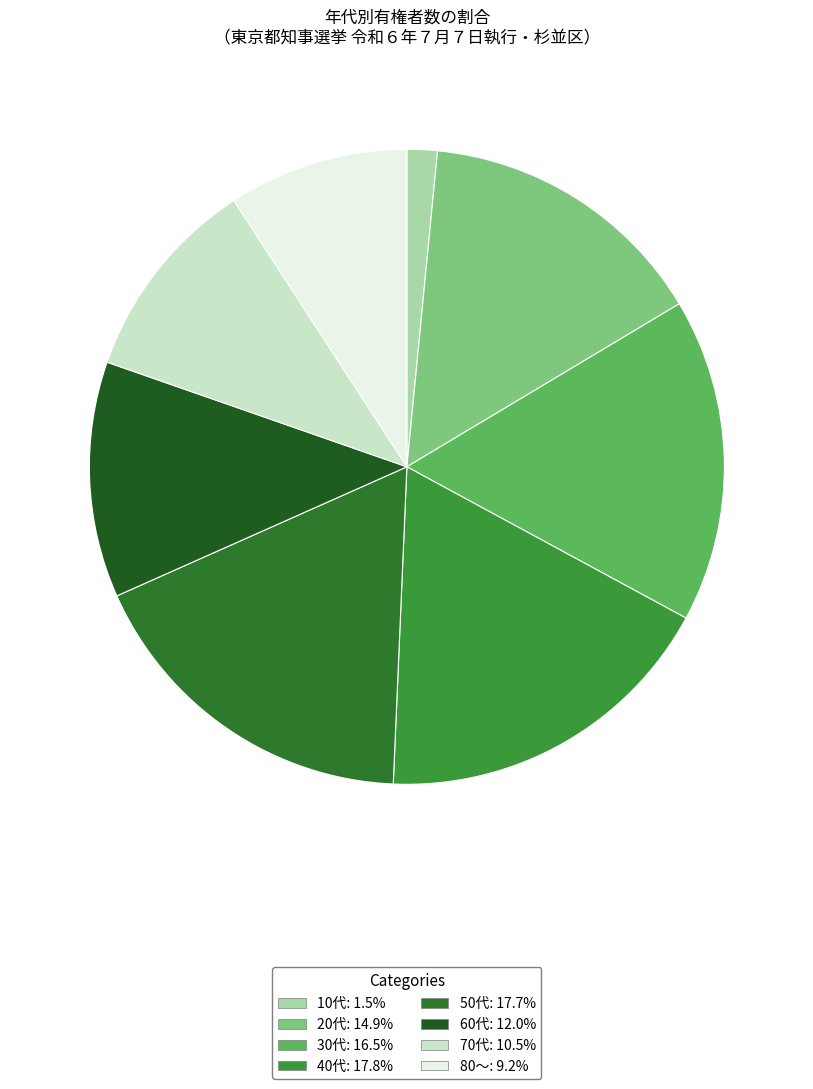

To the nearest percent, what is the combined percentage of 60代 and 50代?

30%